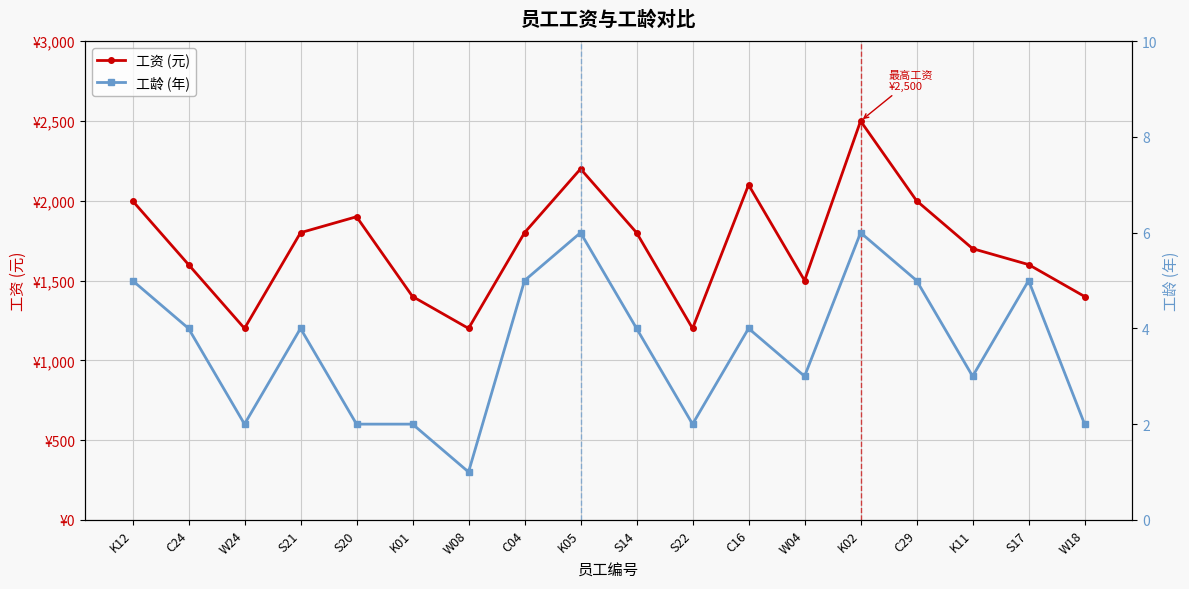

What are all the series names shown in the legend?

工资 (元), 工龄 (年)